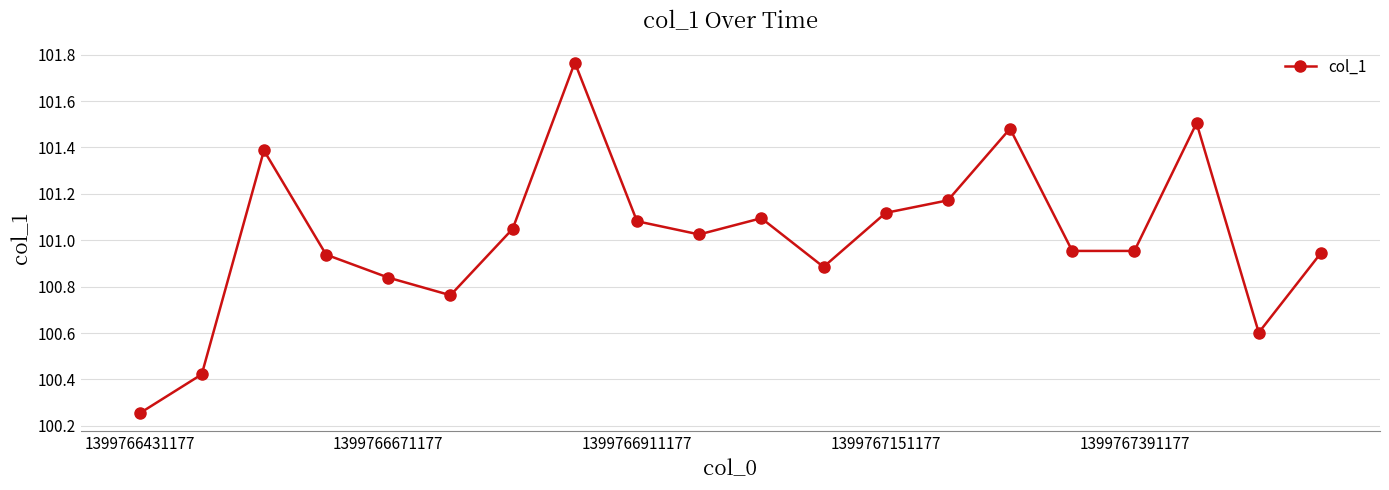

What is the sum of all values?

2020.2